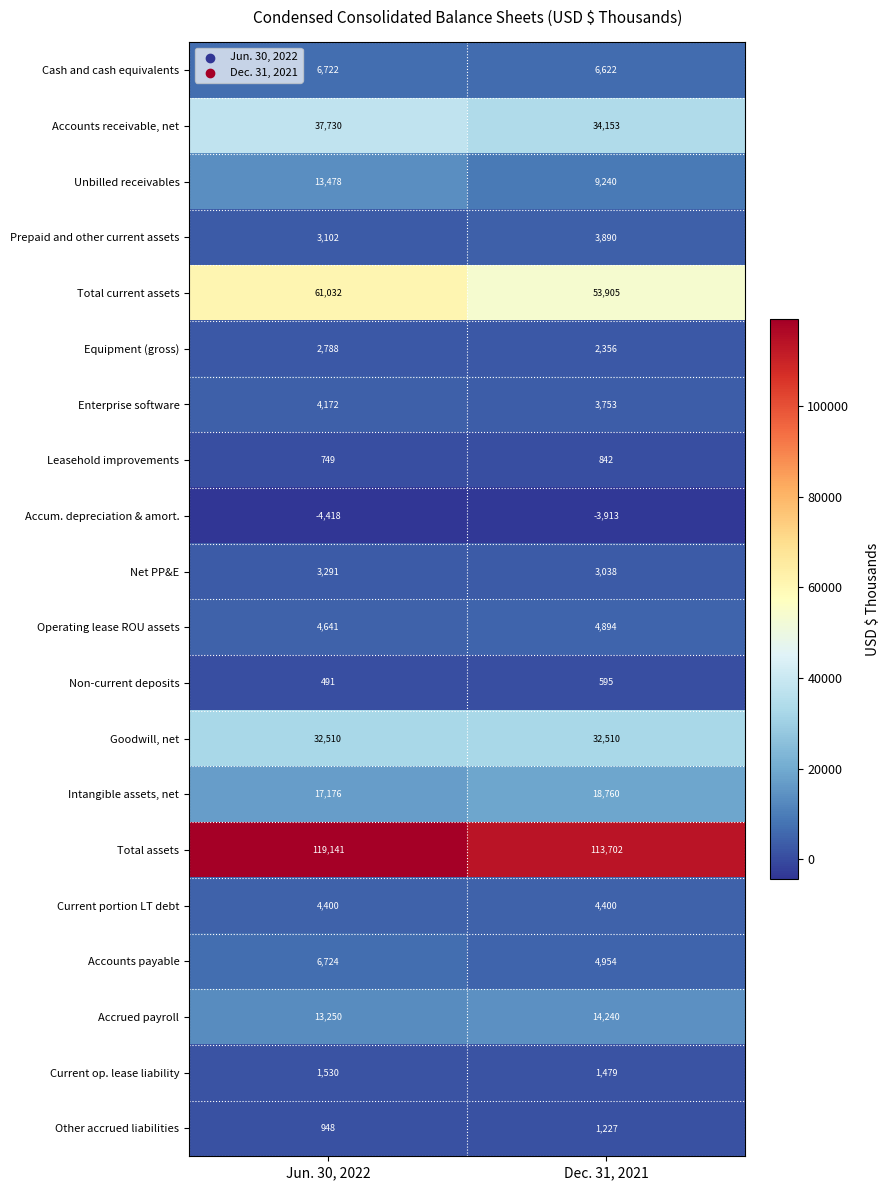

The value of Accounts receivable, net at Jun. 30, 2022 is 37730. True or false?

True